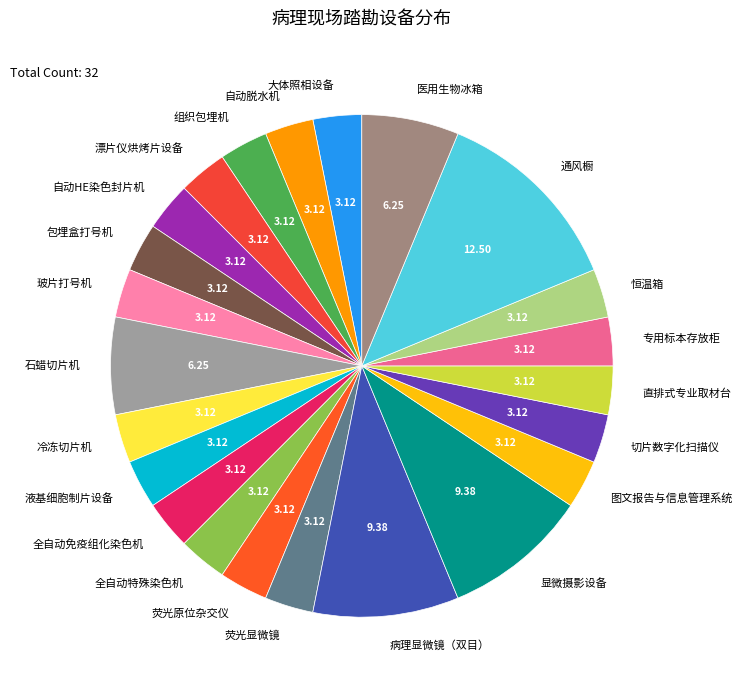

Does 包埋盒打号机 account for over 50% of the chart?

No